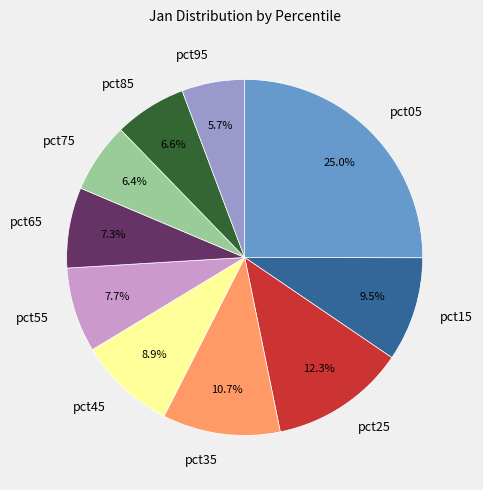

True or false: pct35 accounts for 21% of the total.

False